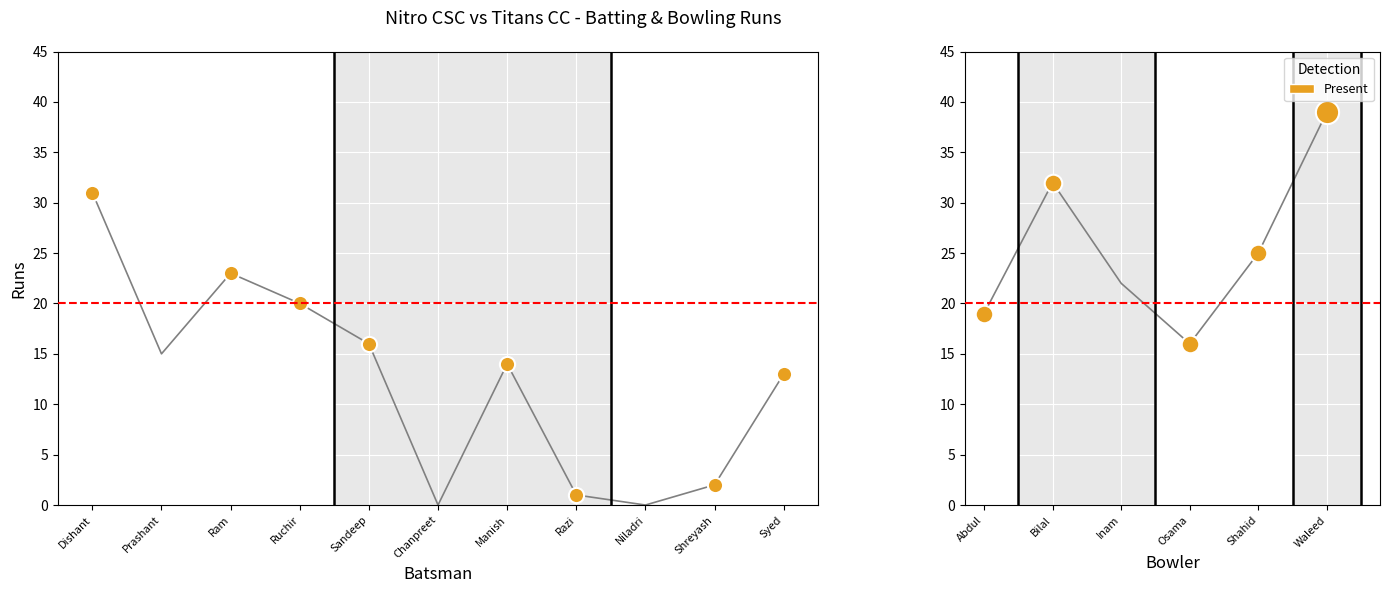

Which series has the largest total across all categories?

Titans Bowling Runs